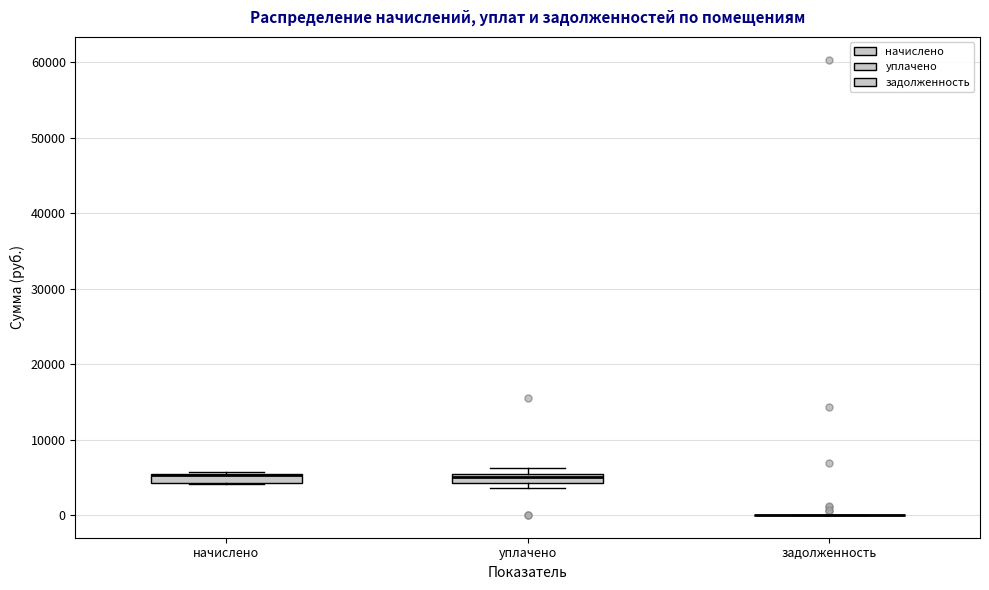

Where is the upper edge of the box for начислено on the y-axis? The values are not printed on the chart, so give them approximately, as read against the axis.

5000